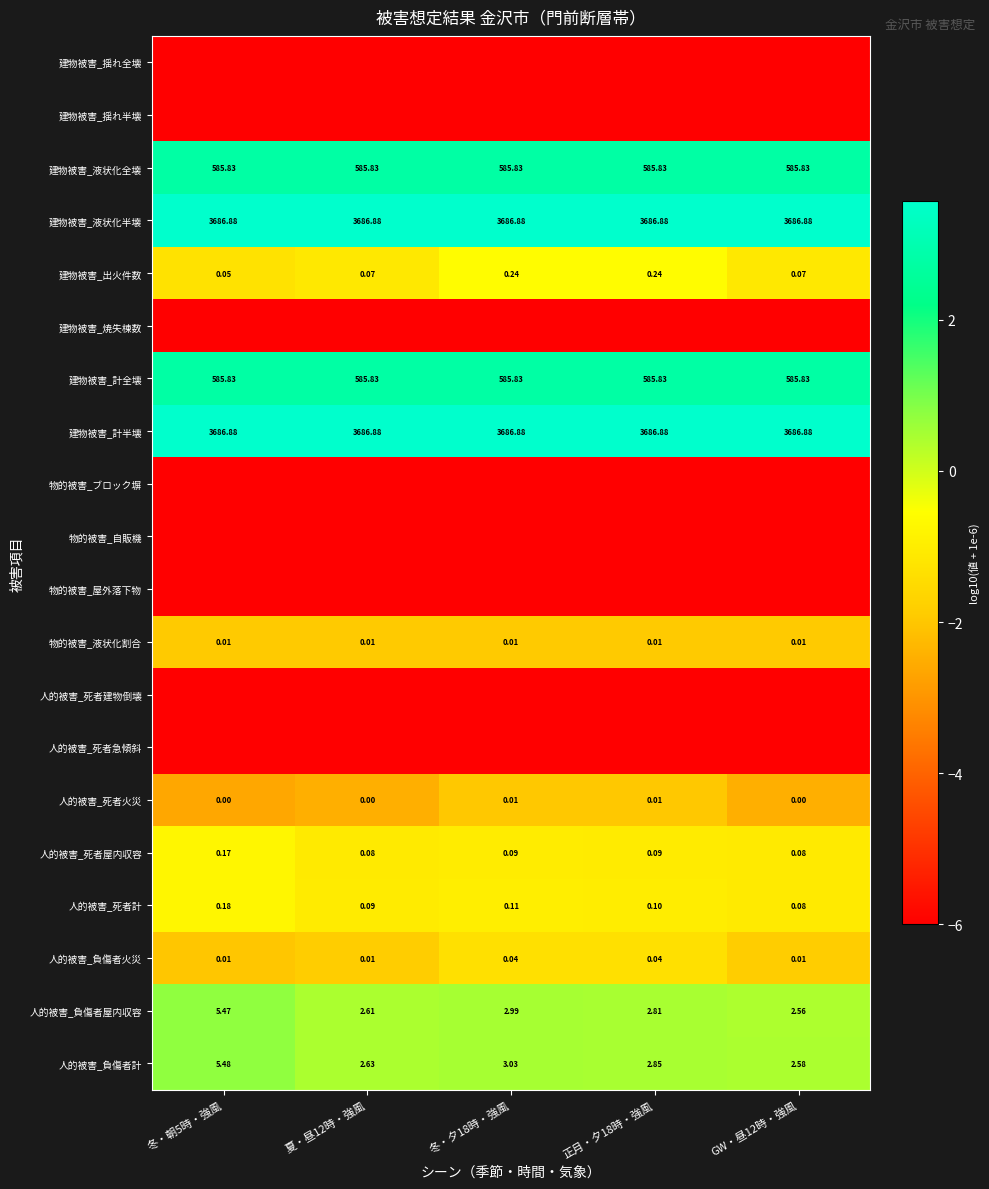

Is the value of 物的被害_液状化割合 at 夏・昼12時・強風 greater than the value of 人的被害_死者火災 at 夏・昼12時・強風?

Yes